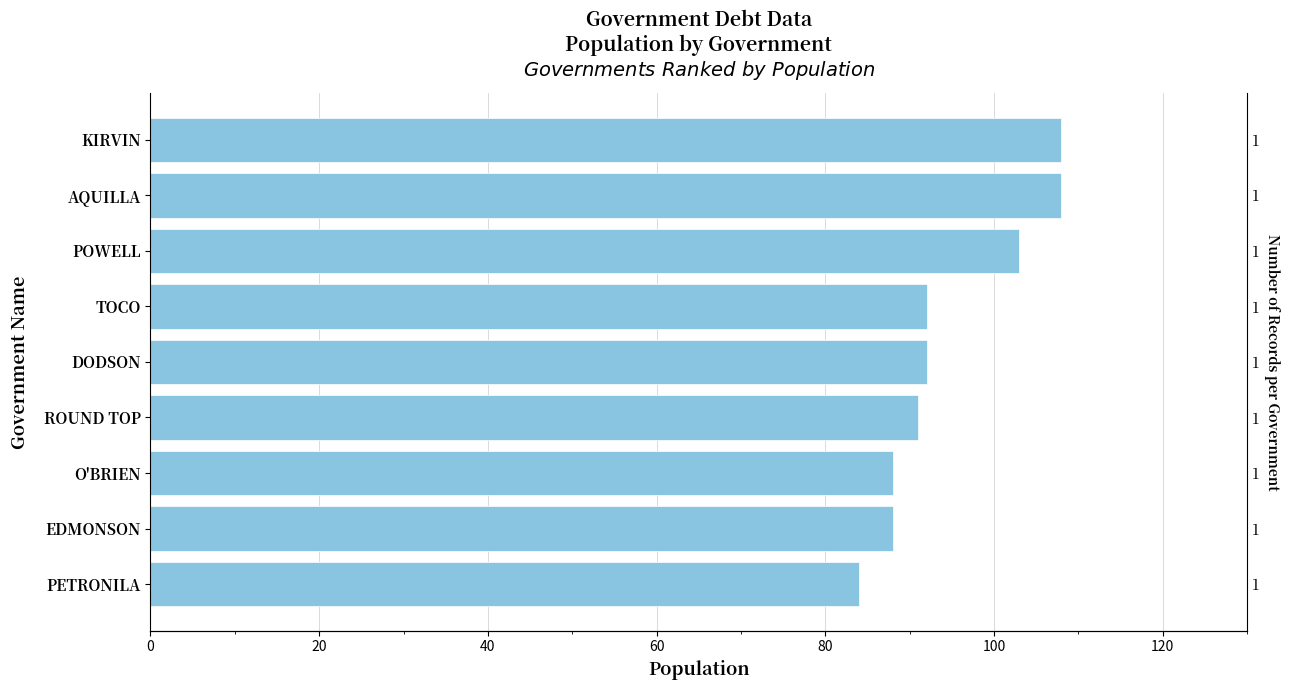

How many values exceed 92?

3